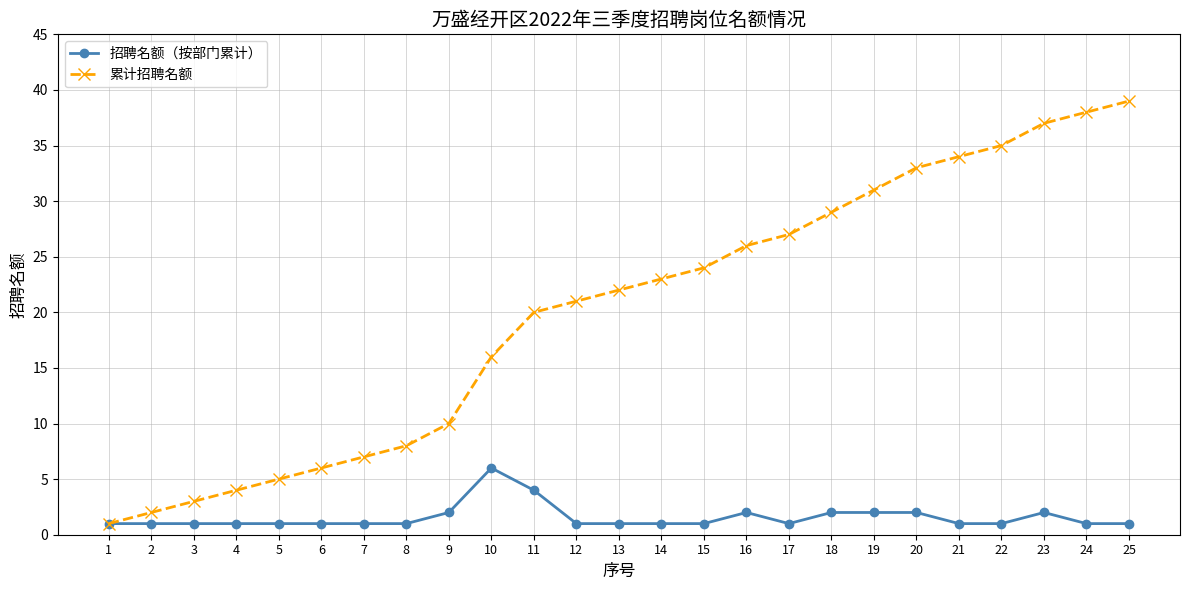

Does the chart have visible grid lines?

Yes